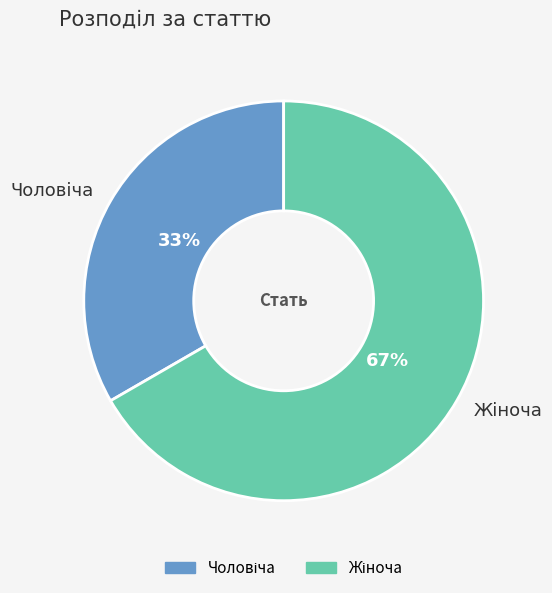

To the nearest percent, what is the average slice percentage?

50%